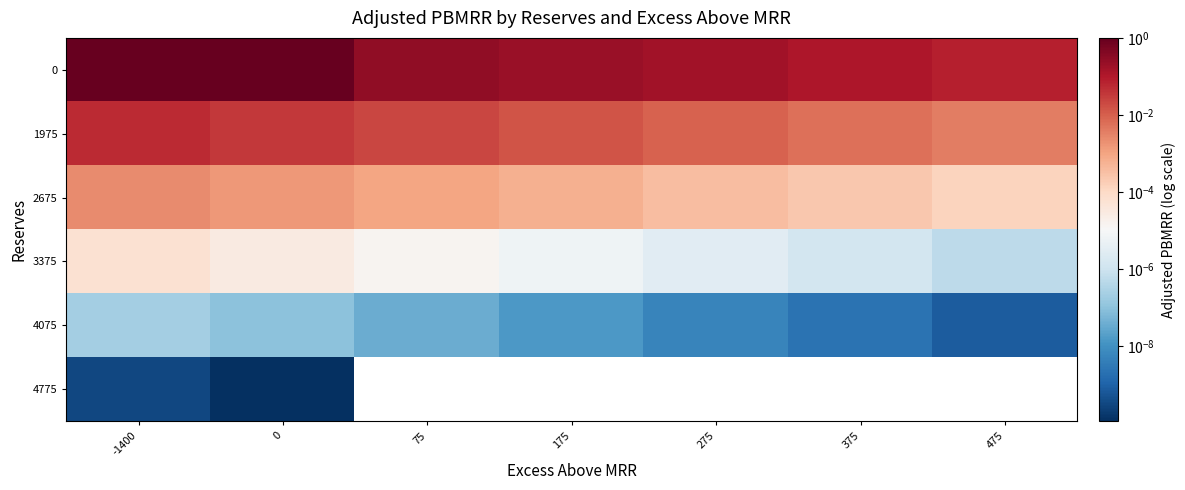

How many data points does each series have?

7